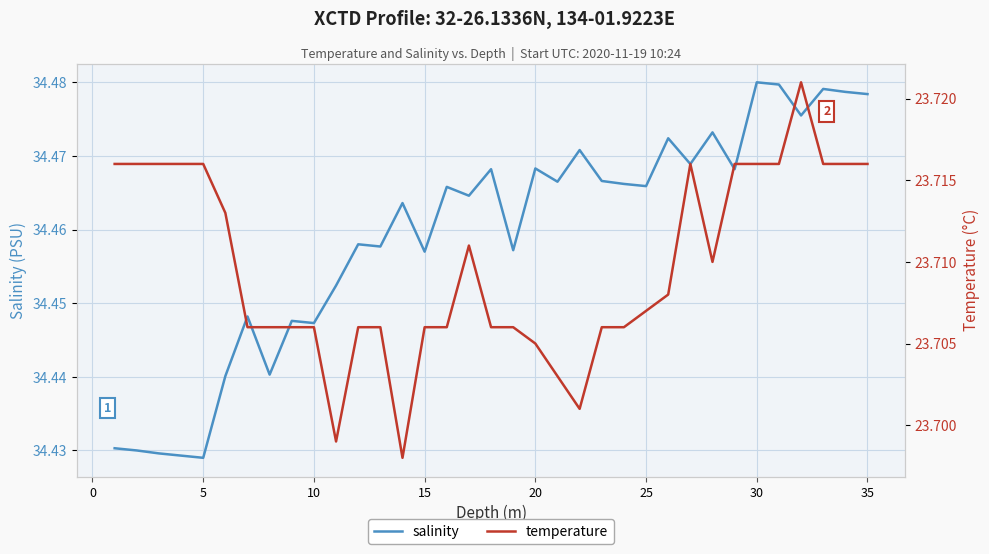

Reading left to right, extract all data points from this chart.

salinity: 34.4	34.4	34.4	34.4	34.4	34.4	34.4	34.4	34.4	34.4	34.5	34.5	34.5	34.5	34.5	34.5	34.5	34.5	34.5	34.5	34.5	34.5	34.5	34.5	34.5	34.5	34.5	34.5	34.5	34.5	34.5	34.5	34.5	34.5	34.5
temperature: 23.7	23.7	23.7	23.7	23.7	23.7	23.7	23.7	23.7	23.7	23.7	23.7	23.7	23.7	23.7	23.7	23.7	23.7	23.7	23.7	23.7	23.7	23.7	23.7	23.7	23.7	23.7	23.7	23.7	23.7	23.7	23.7	23.7	23.7	23.7